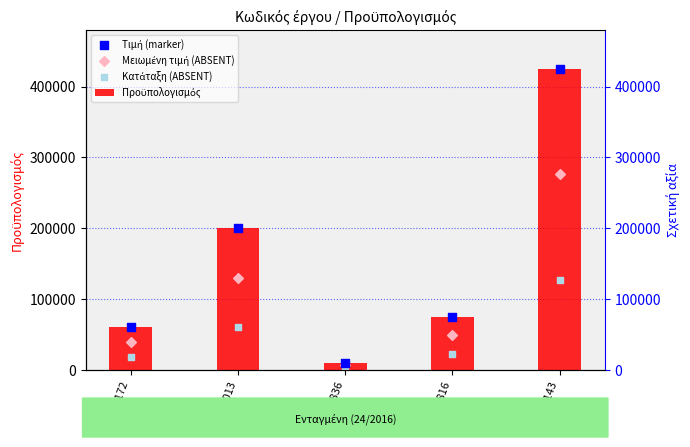

What is the total value across all series at 5008143?

1253750